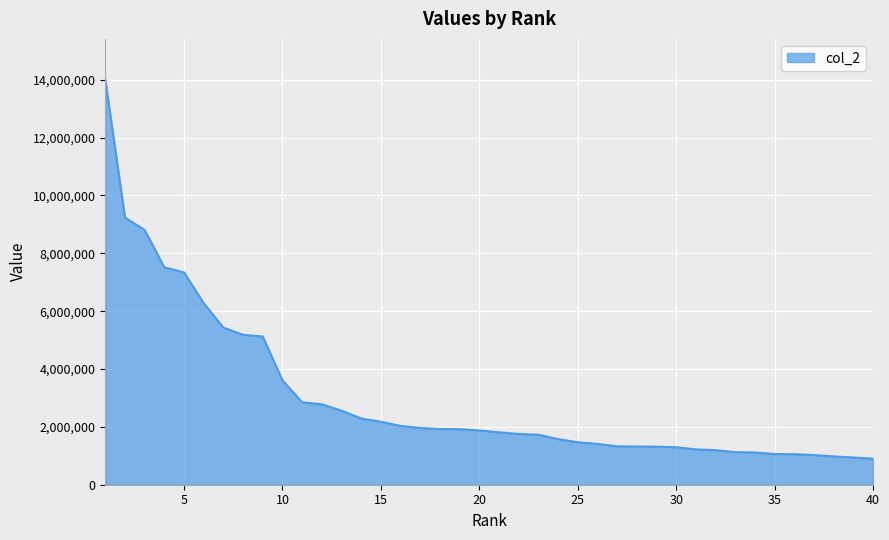

What is the maximum value shown in the chart?

14010099